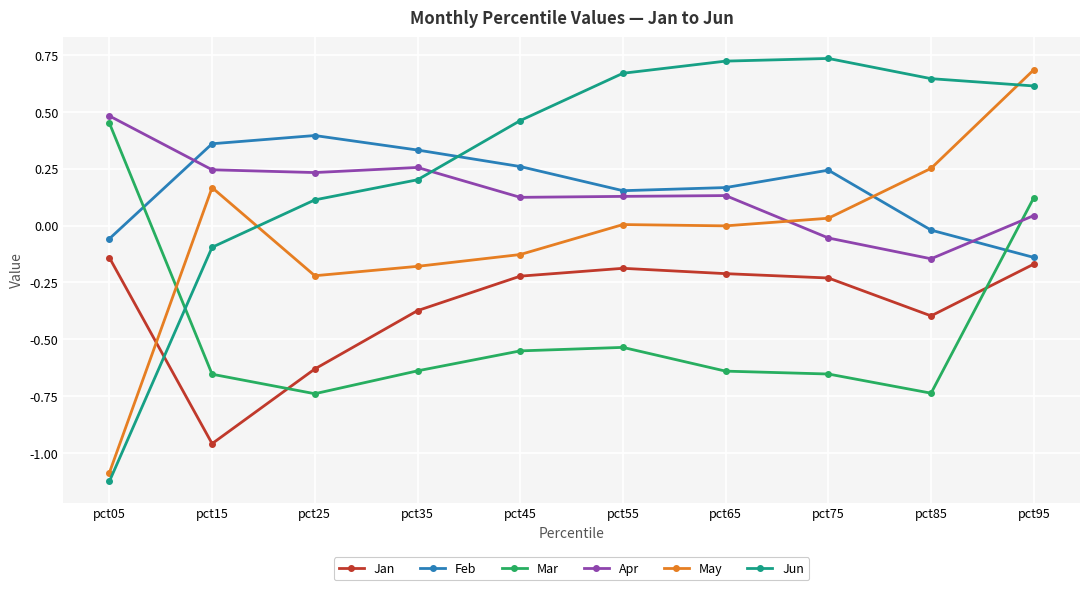

How many data points does each series have?

10